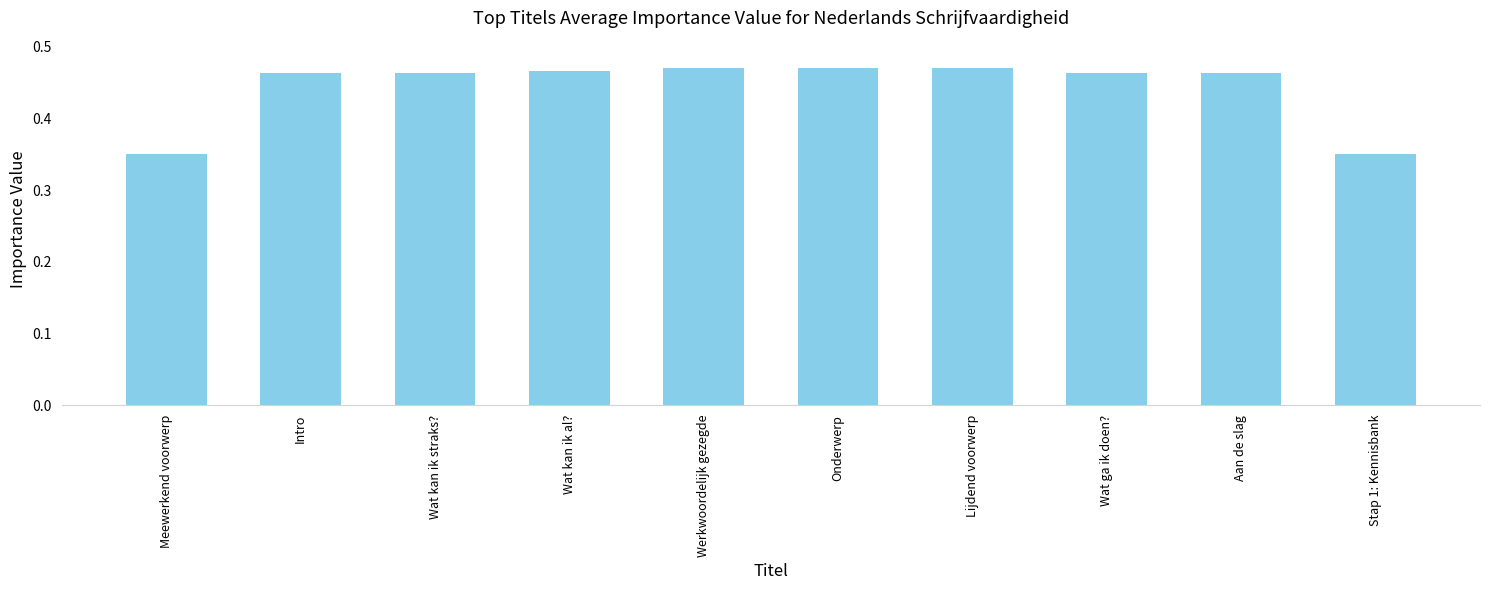

What is the sum of all values?

4.4